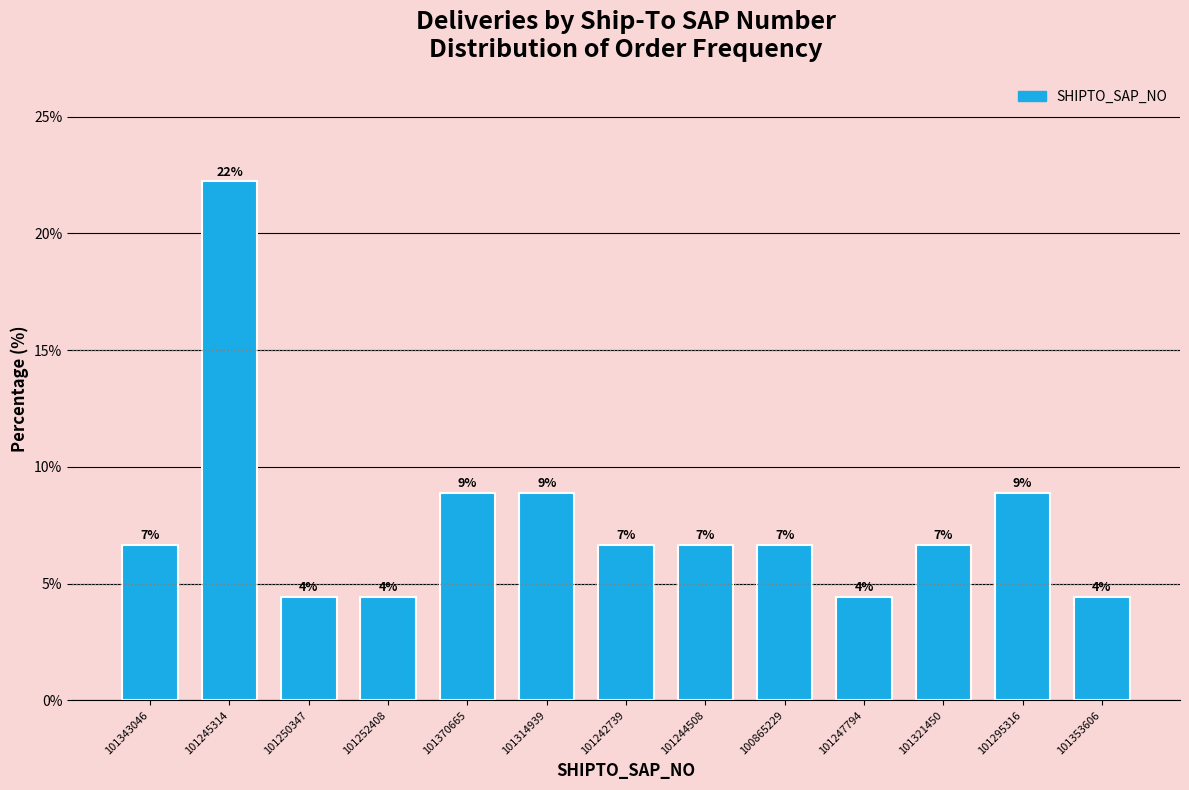

How many bars are there in total?

13